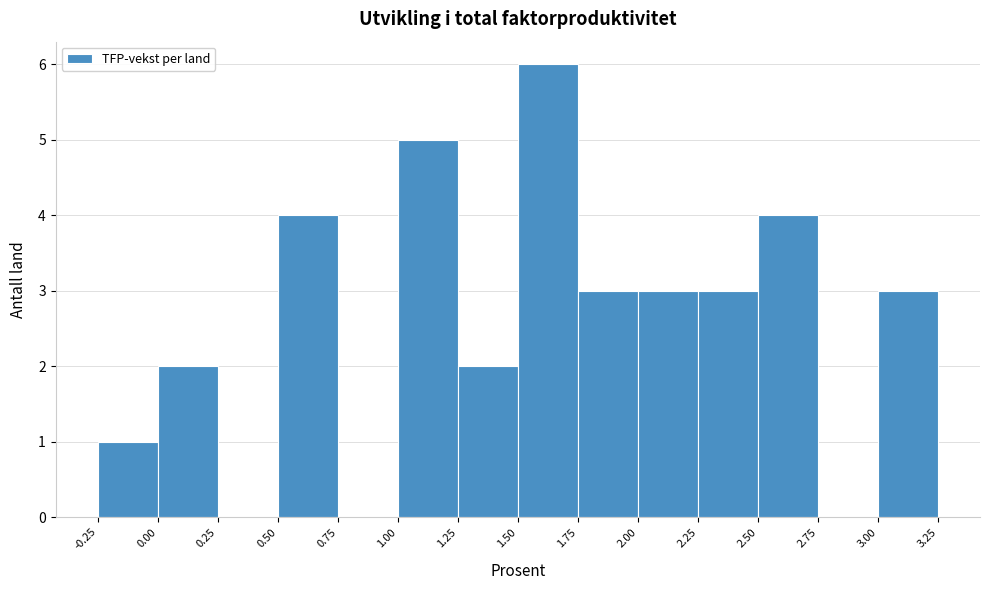

Over which range of the x-axis is the bar tallest?

1.50 to 1.75